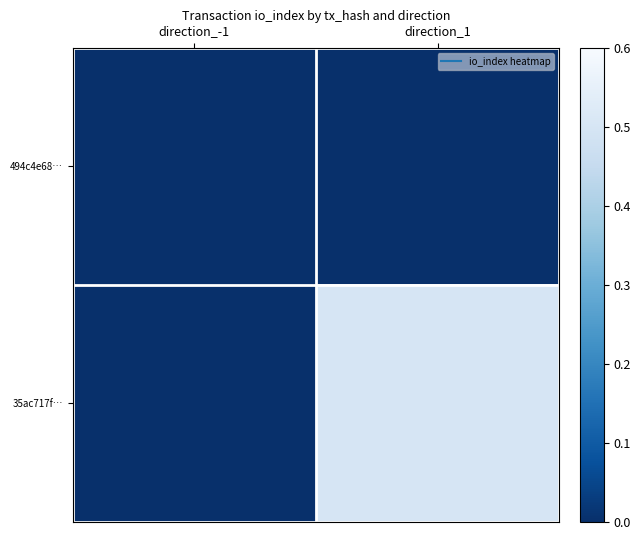

At which category does the chart reach its peak across all series?

direction_1